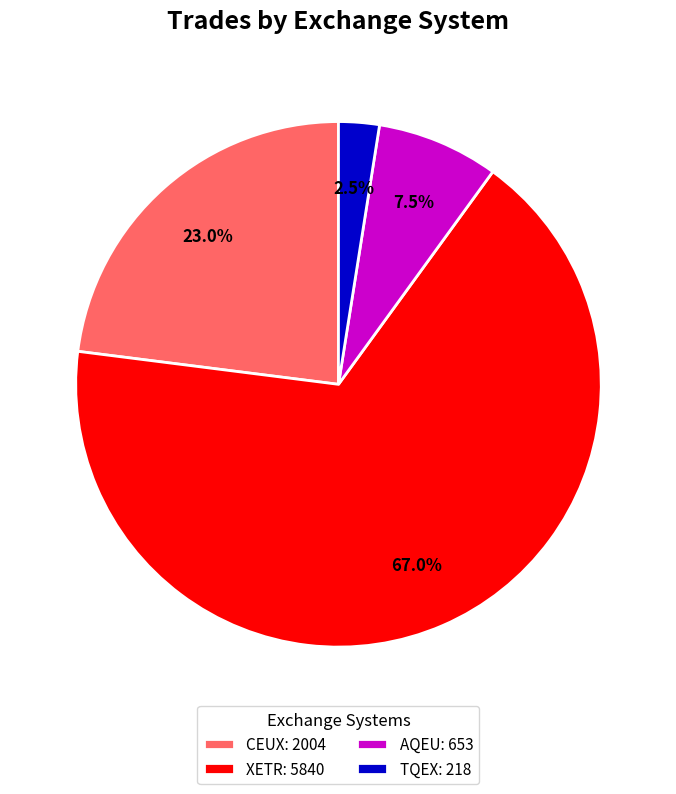

How many segments does this pie chart have?

4